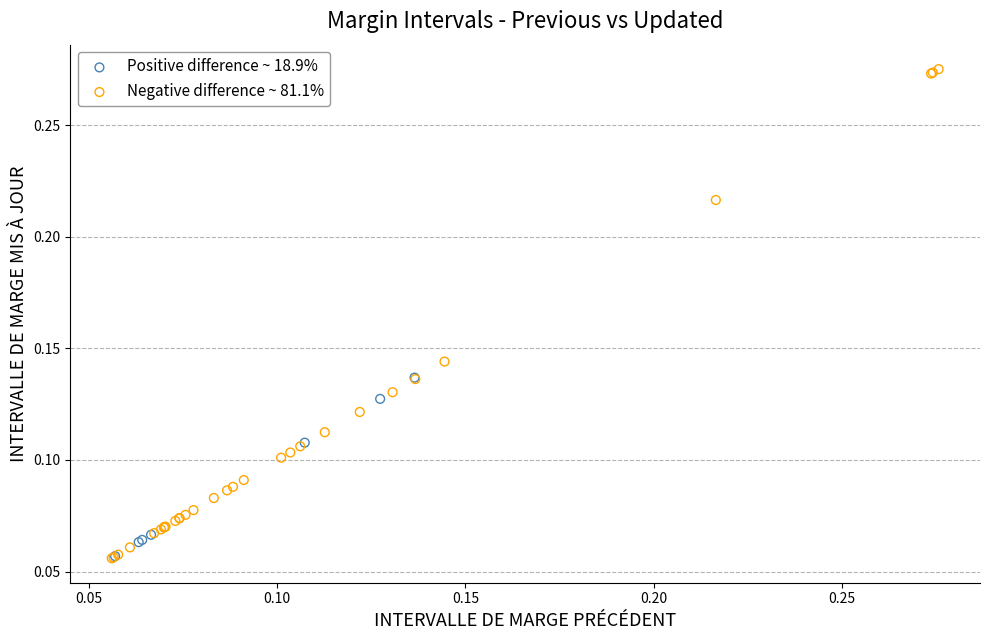

Which series contains the highest Y value?

Negative difference ~ 81.1%